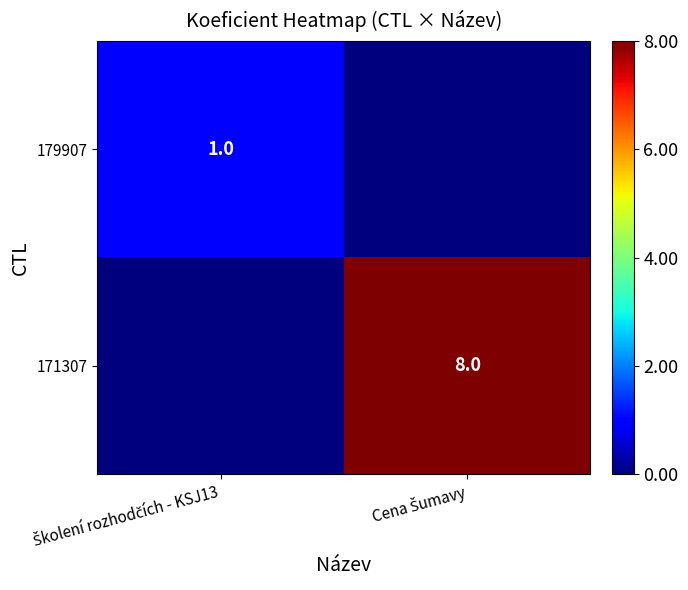

What is the total value across all series at Cena Šumavy?

8